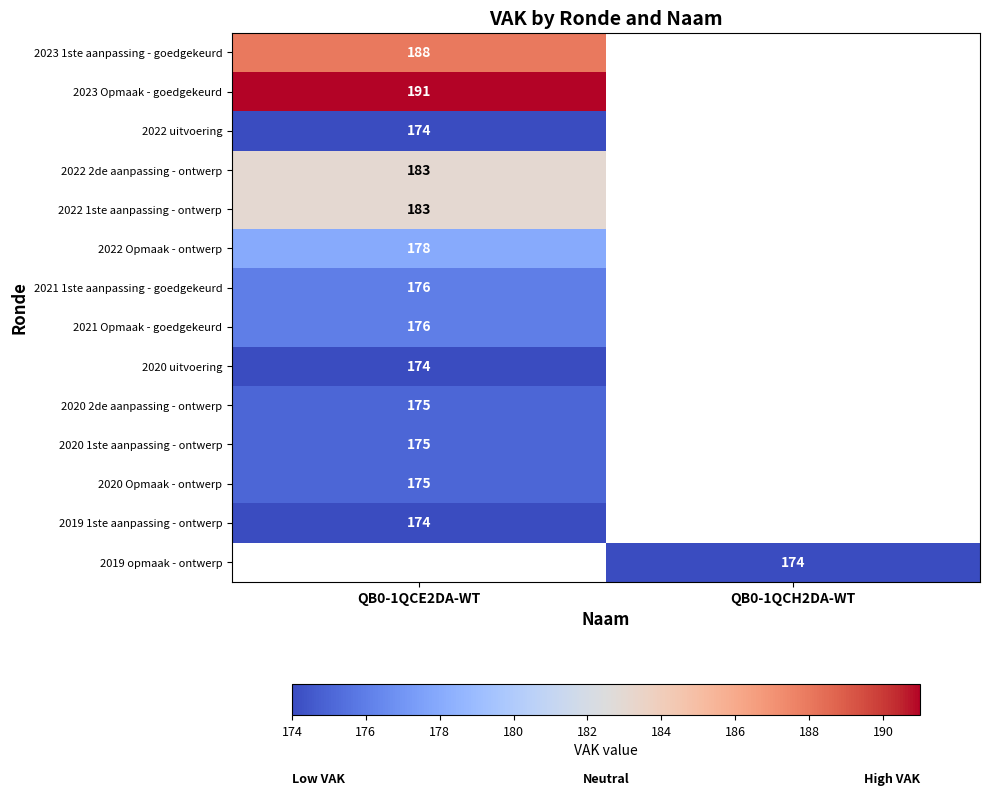

Is the value of 2020 Opmaak - ontwerp at QB0-1QCE2DA-WT greater than the value of 2023 Opmaak - goedgekeurd at QB0-1QCE2DA-WT?

No